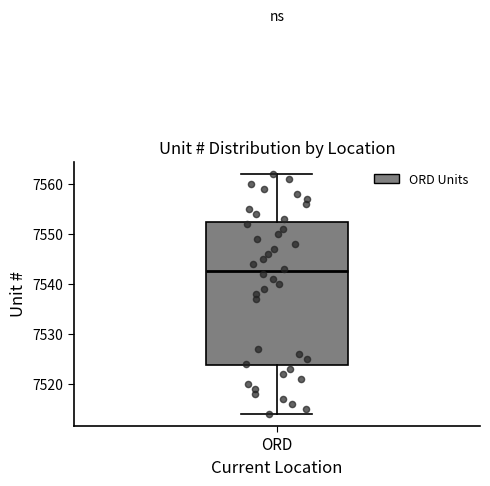

Where is the upper edge of the box for ORD on the y-axis? The values are not printed on the chart, so give them approximately, as read against the axis.

7552